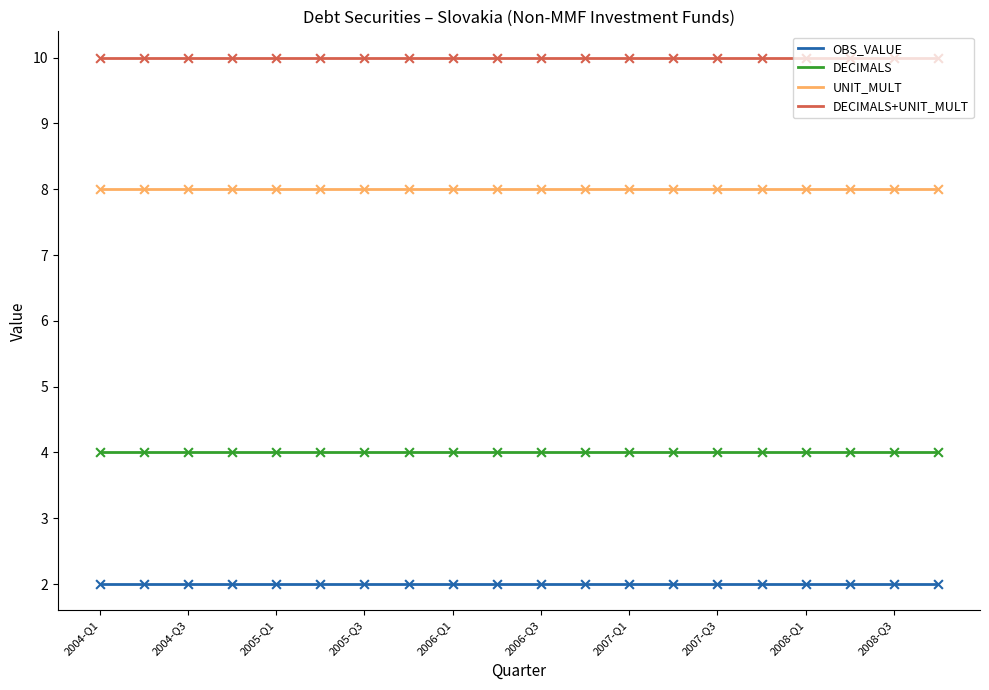

Which series has the largest total across all categories?

DECIMALS+UNIT_MULT